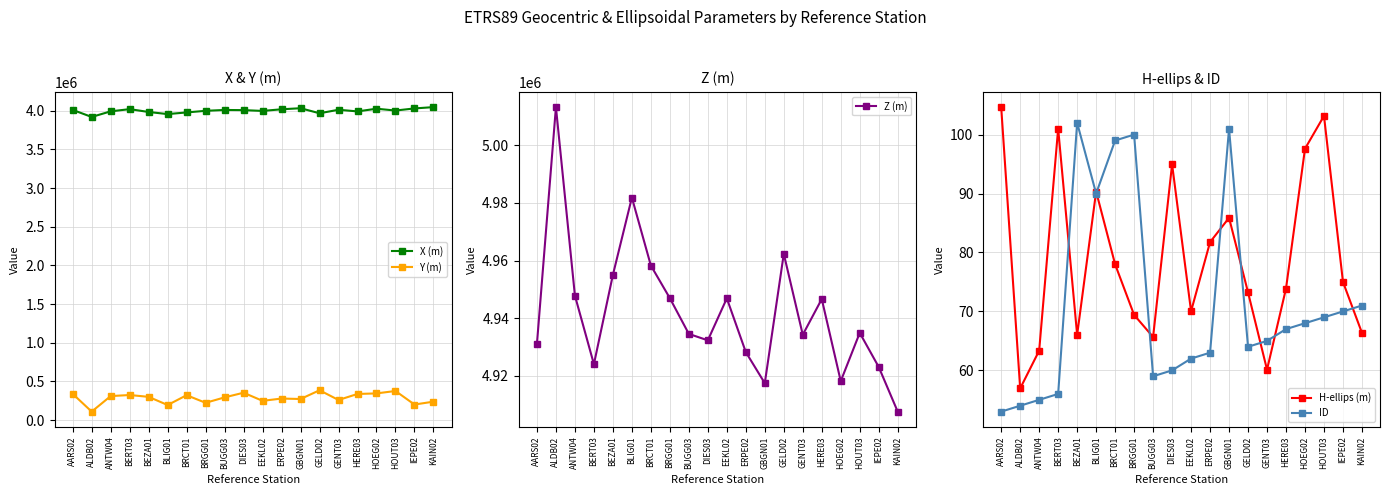

Is it true that X (m) equals 4008144.6 at DIES03?

True